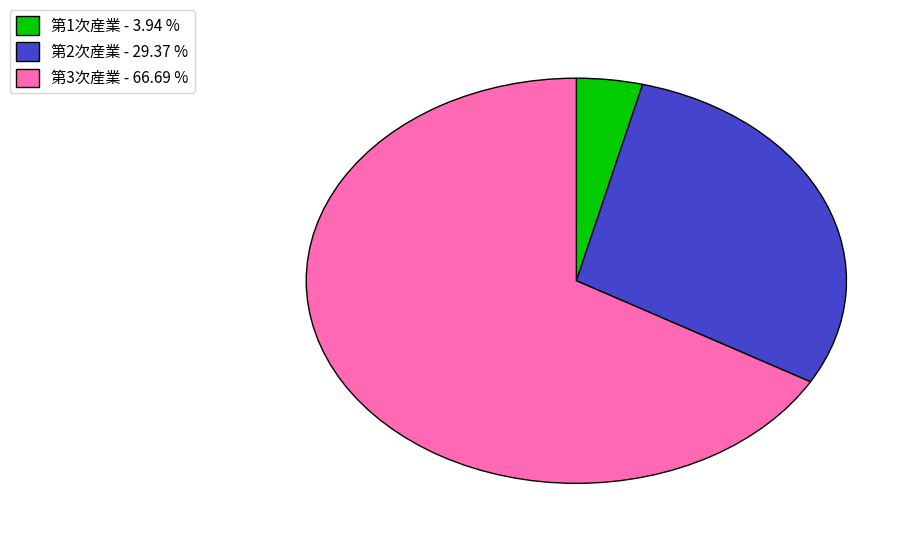

How many segments does this pie chart have?

3